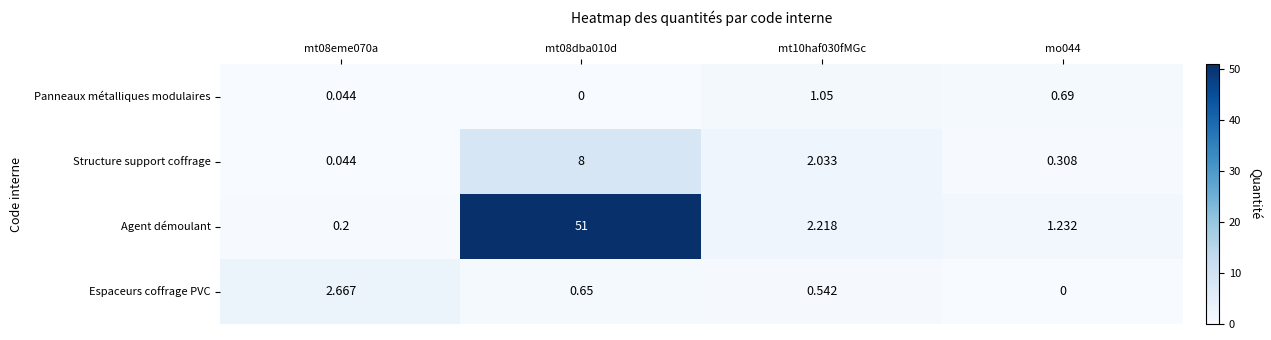

Rank the series at mo044 from highest to lowest value.

Agent démoulant, Panneaux métalliques modulaires, Structure support coffrage, Espaceurs coffrage PVC